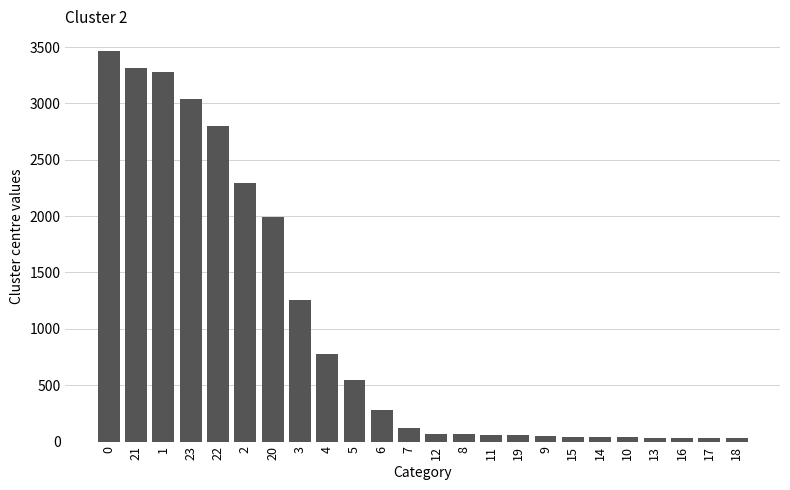

Are the bars horizontal?

No